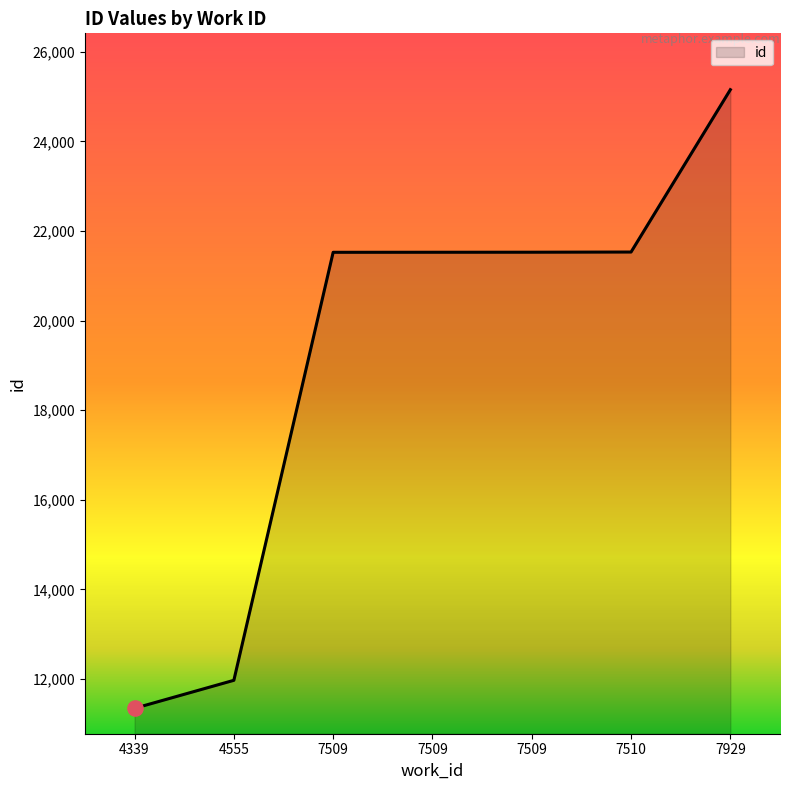

Approximately how many times larger is the value at 4555 compared to 4339?

1.1